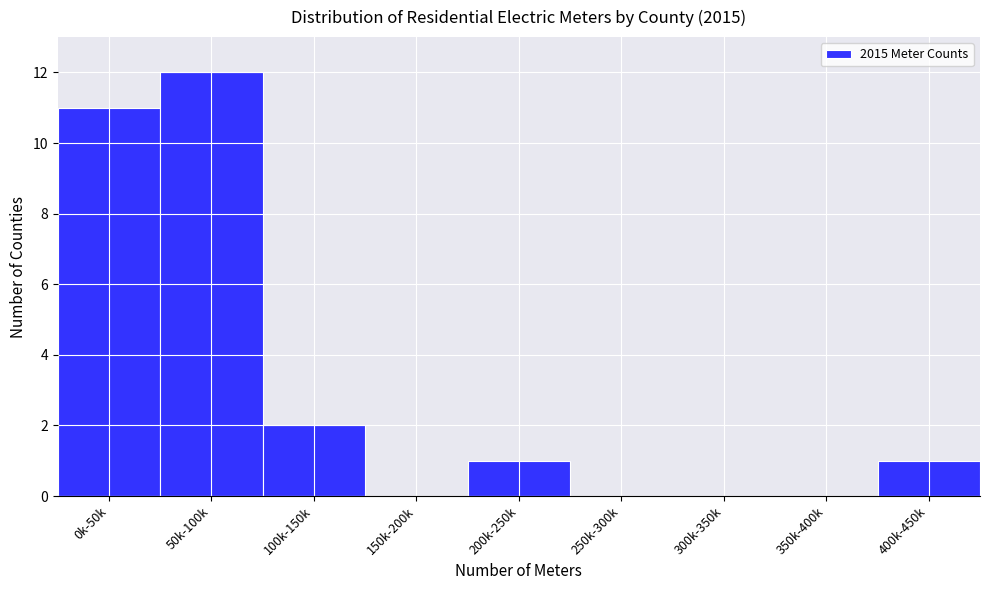

Reading left to right, extract all data points from this chart.

0k-50k=11	50k-100k=12	100k-150k=2	150k-200k=0	200k-250k=1	250k-300k=0	300k-350k=0	350k-400k=0	400k-450k=1